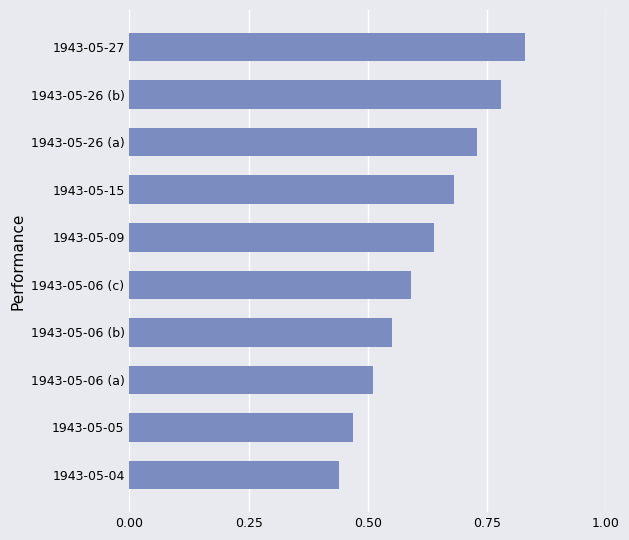

Is it true that the value at 1943-05-27 is 1.3?

False